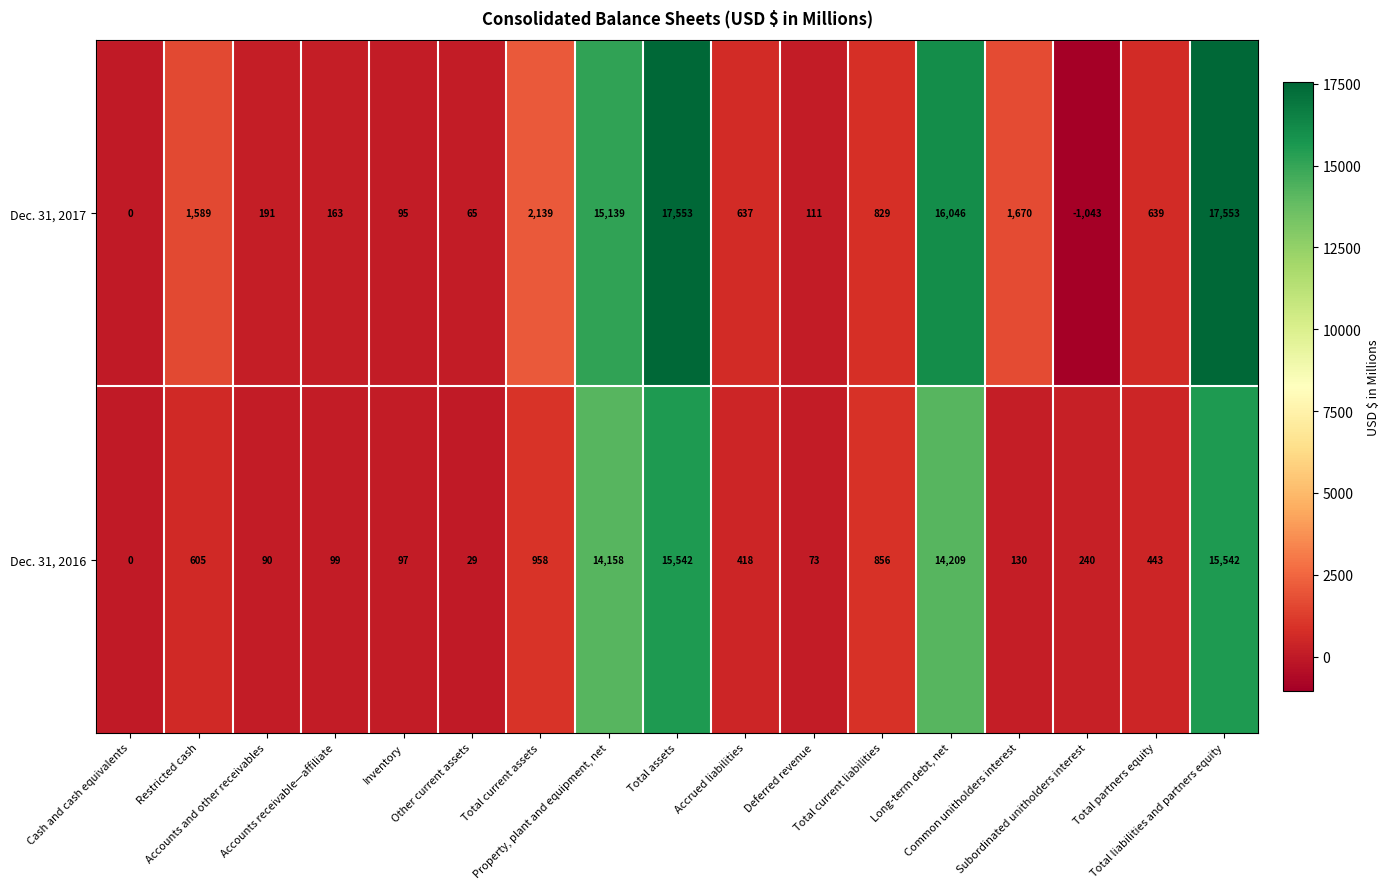

At how many categories does at least one series exceed 14576?

4